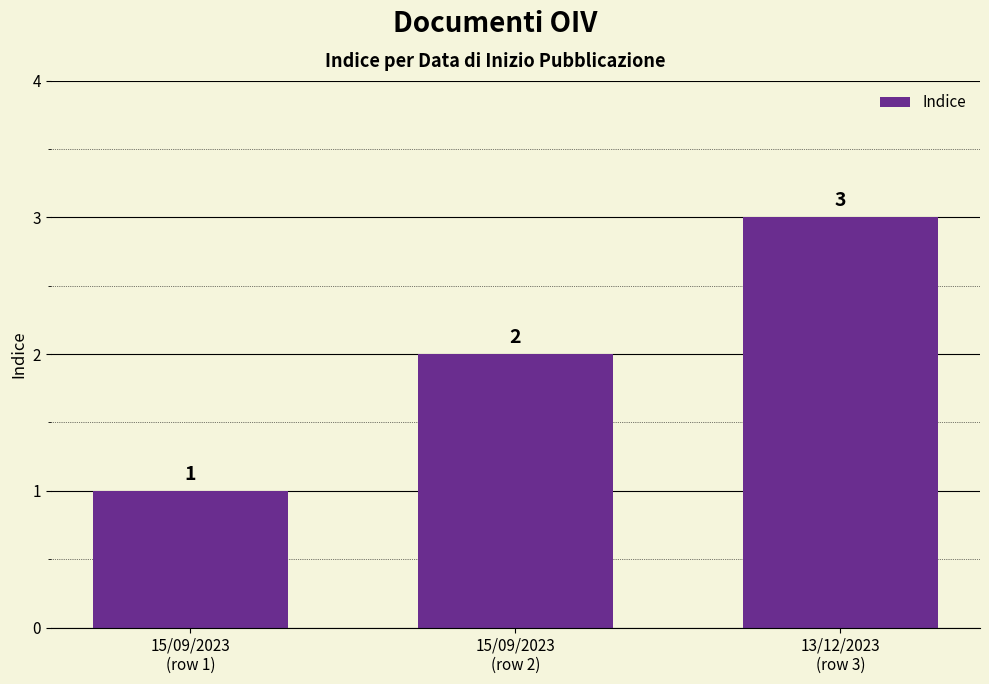

Reading left to right, transcribe all the data shown in this chart.

1	2	3